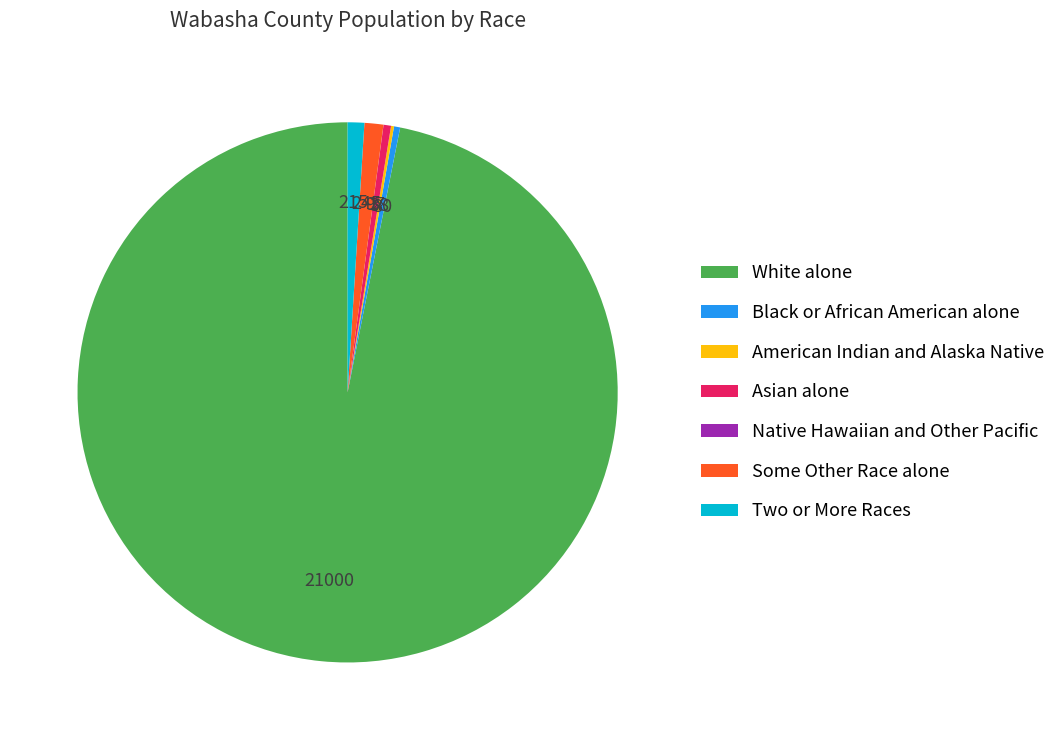

Which slice is the largest?

White alone